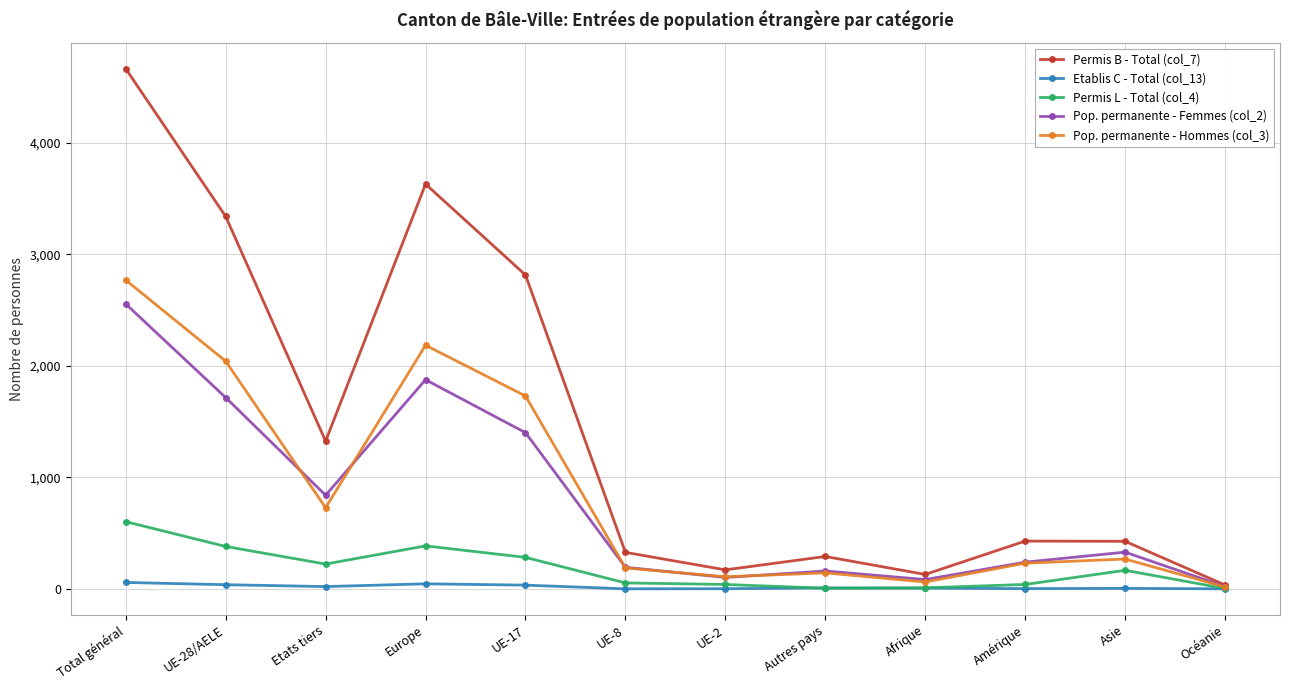

How many lines are shown in the chart?

5